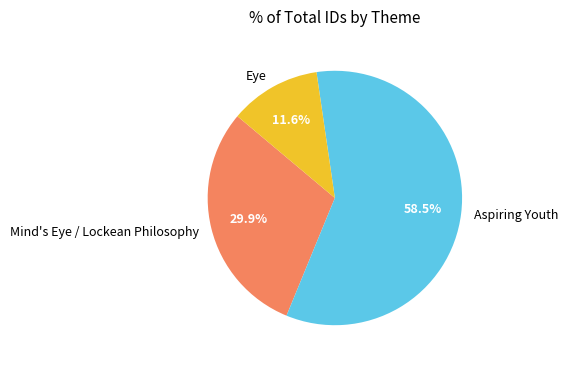

To the nearest percent, what is the average slice percentage?

33%